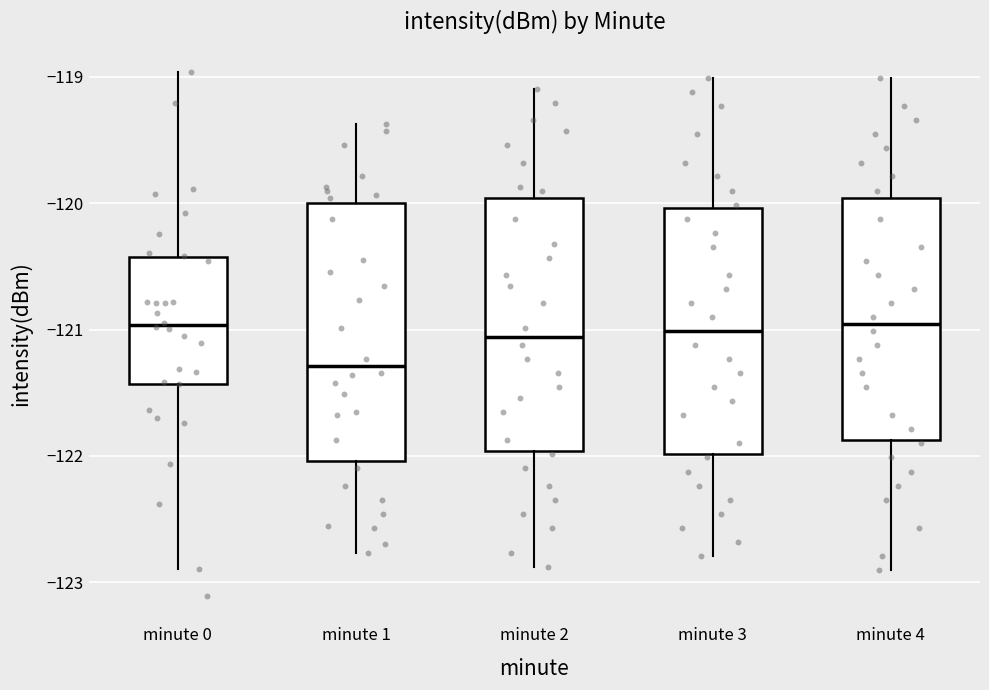

Where is the lower edge of the box for minute 1 on the y-axis? The values are not printed on the chart, so give them approximately, as read against the axis.

-122.0